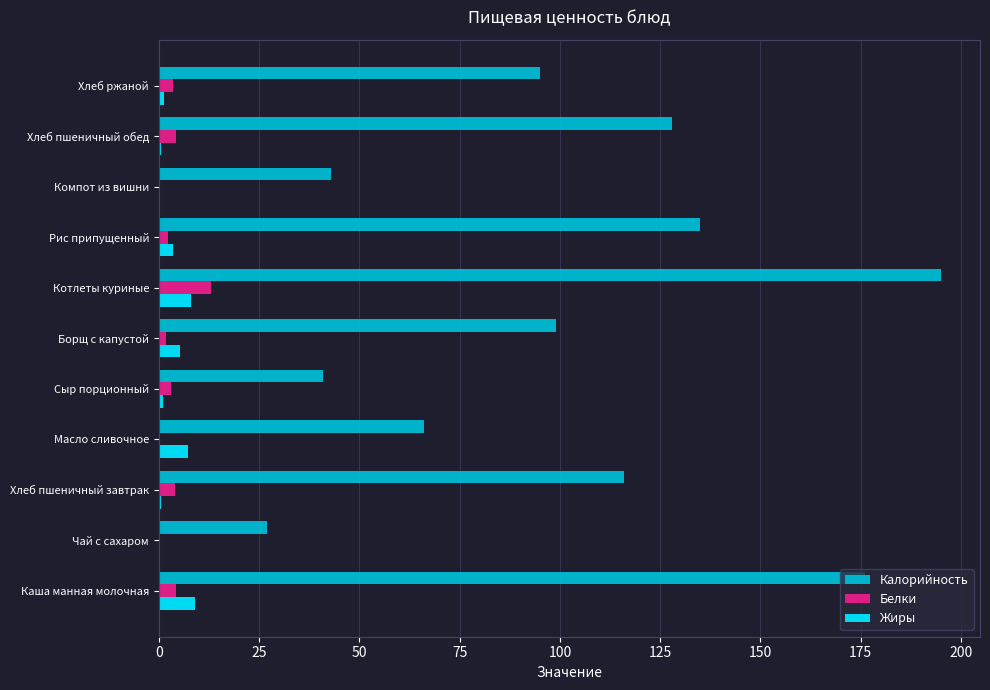

Which category has the highest value across all series?

Котлеты куриные